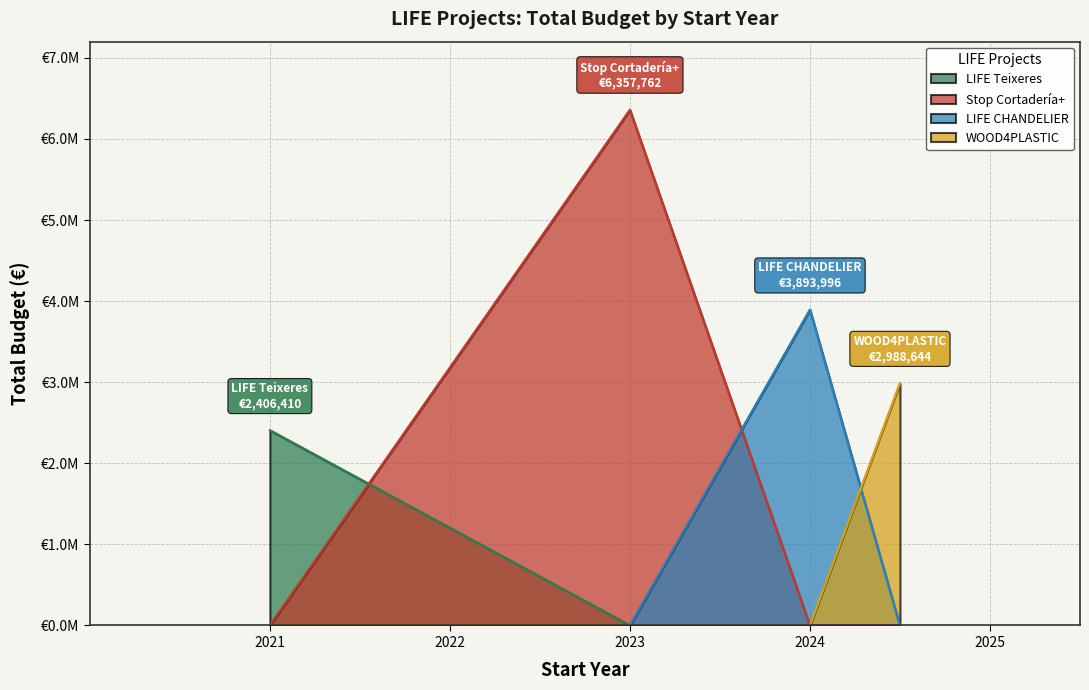

Rank the categories by value from highest to lowest.

2023, 2024, 2024, 2021